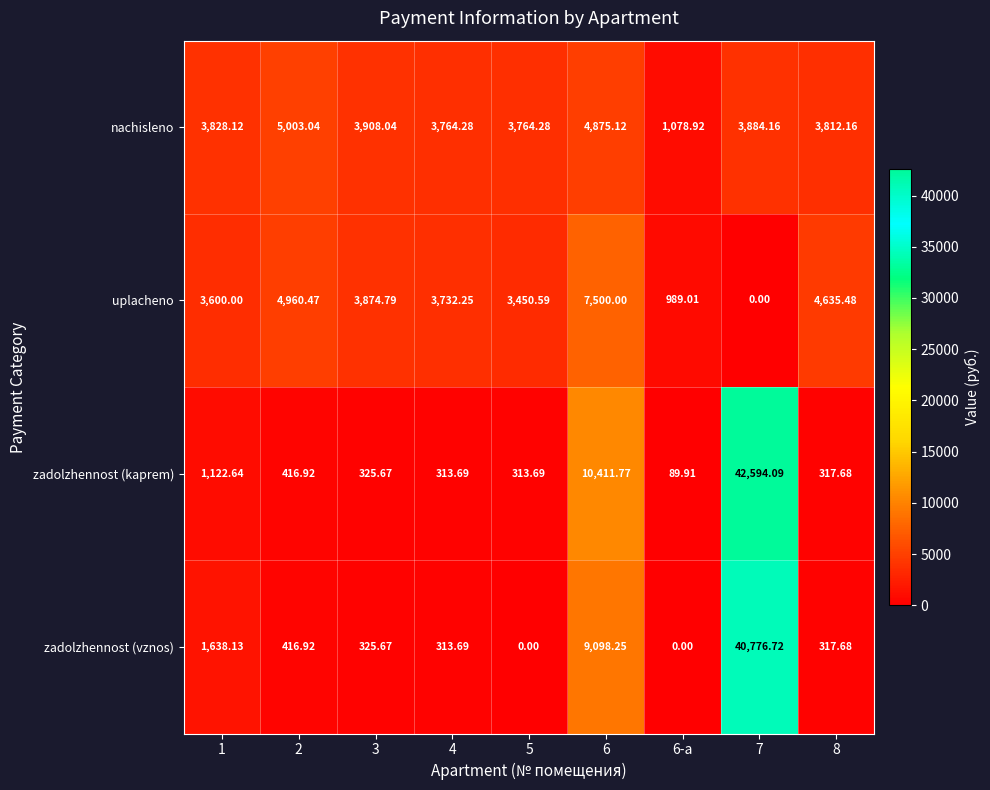

Which series has the largest range (max minus min)?

zadolzhennost (kaprem)